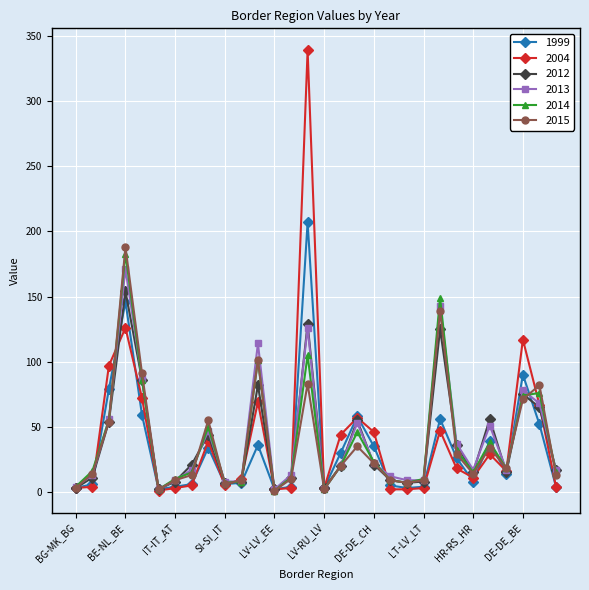

True or false: 2013 and 1999 cross at least once.

True